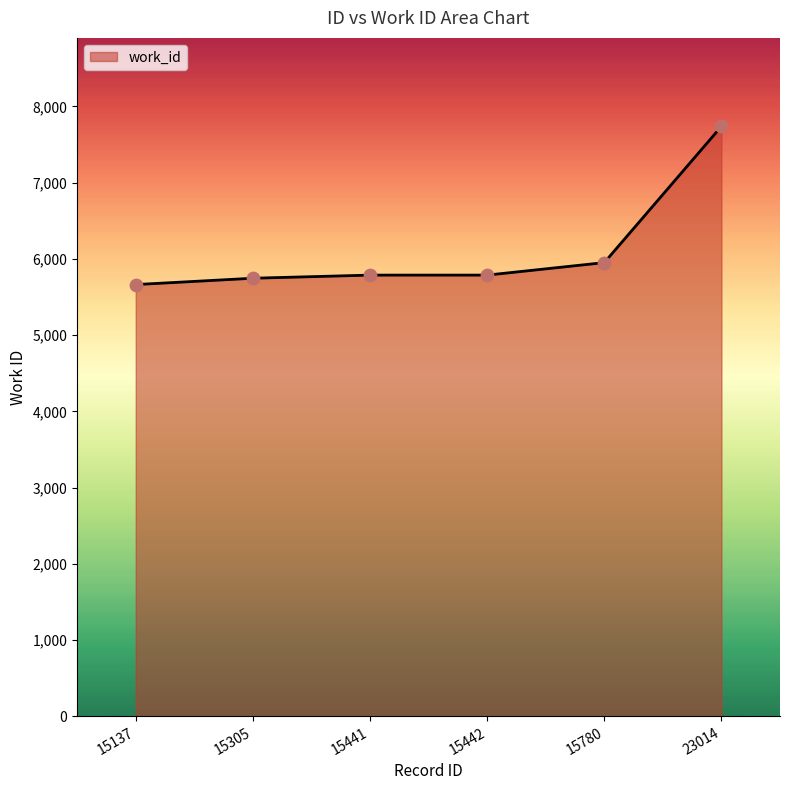

What is the change in value from 15442 to 23014?

+1951